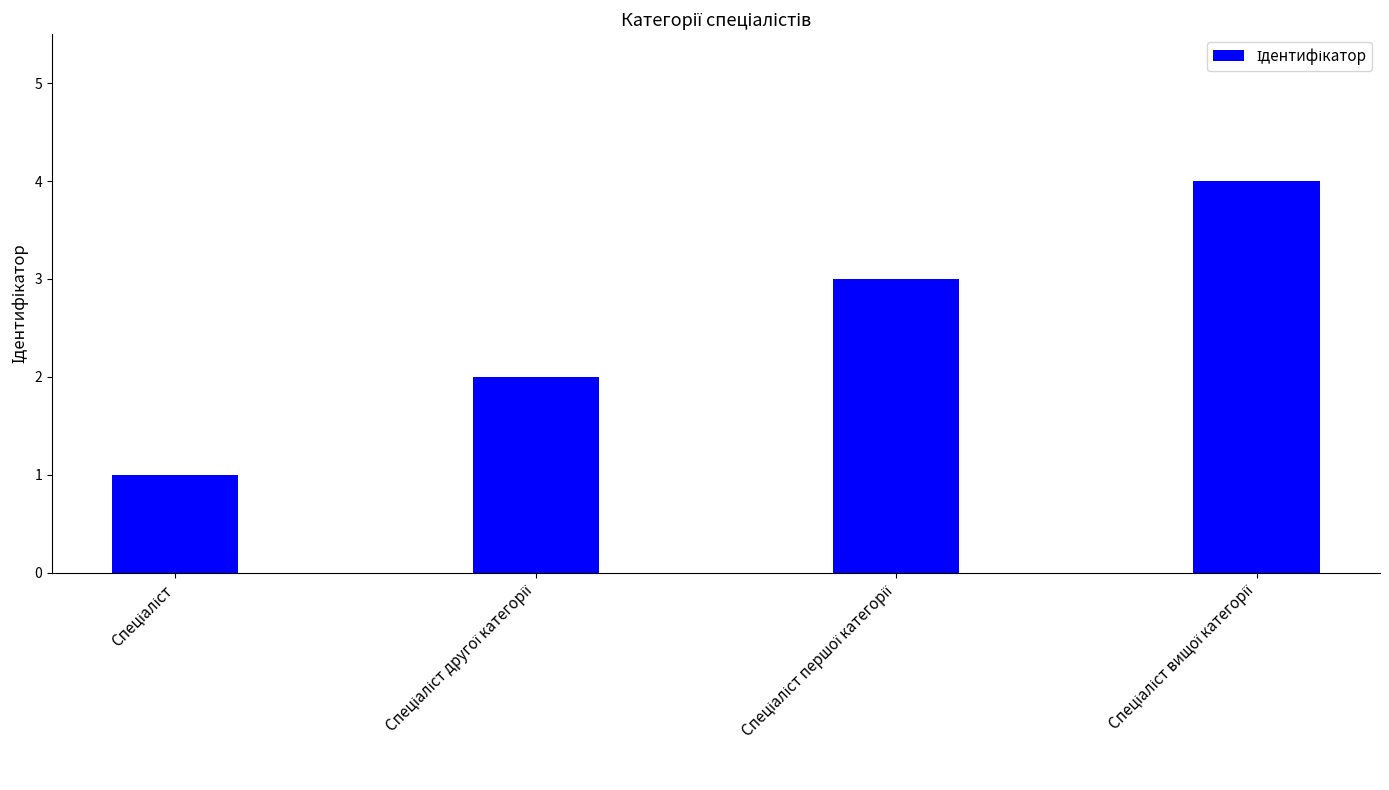

What is the greatest value displayed?

4